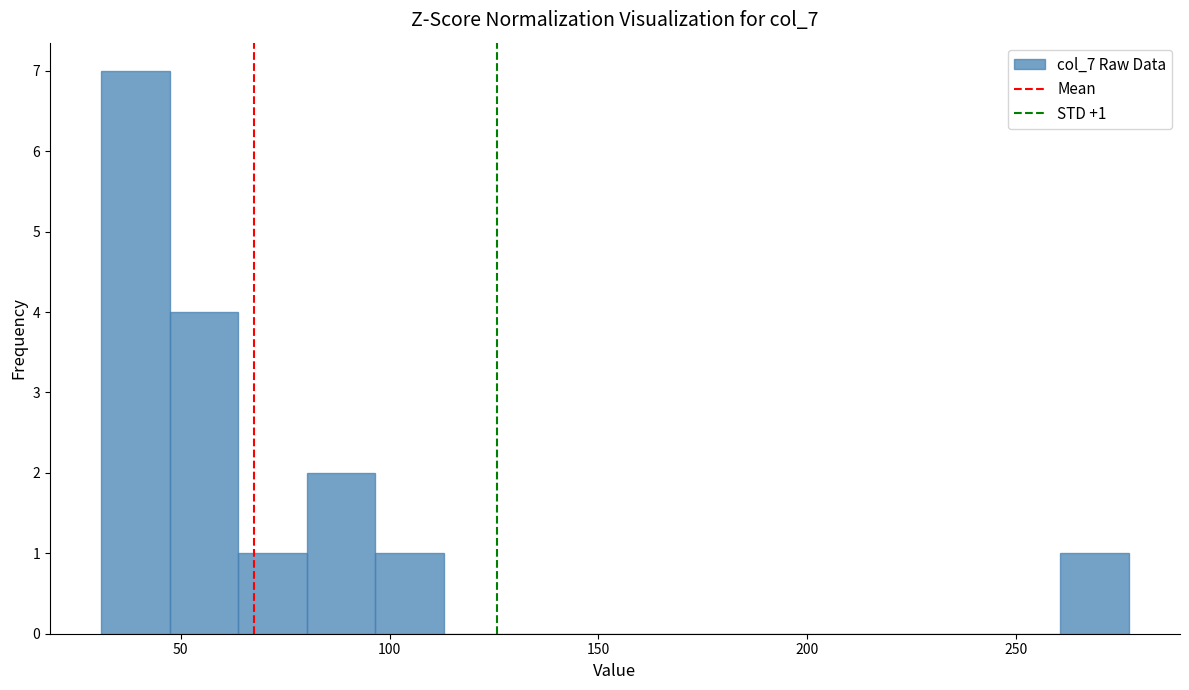

Around what value on the x-axis is the tallest bar? Give the approximate position of its centre, as read against the axis.

40